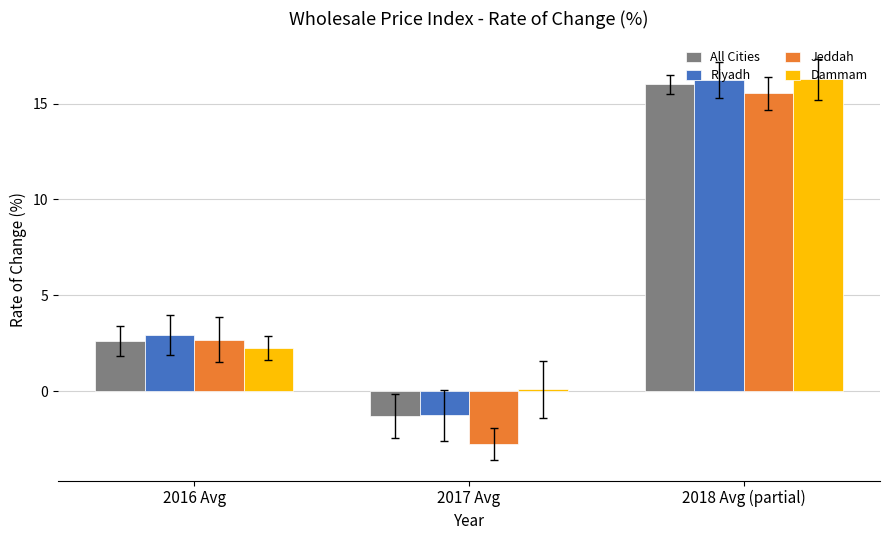

What is the difference between the Dammam values at 2016 Avg and 2017 Avg?

2.2